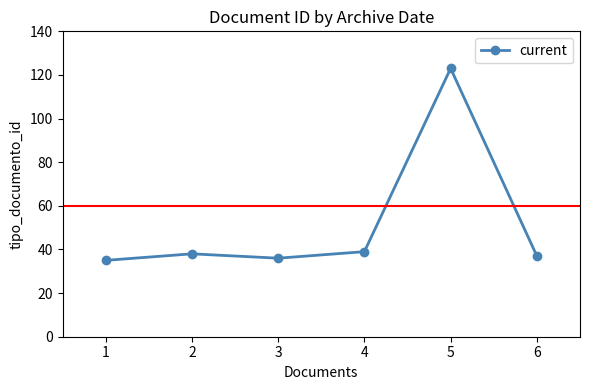

What is the average value?

51